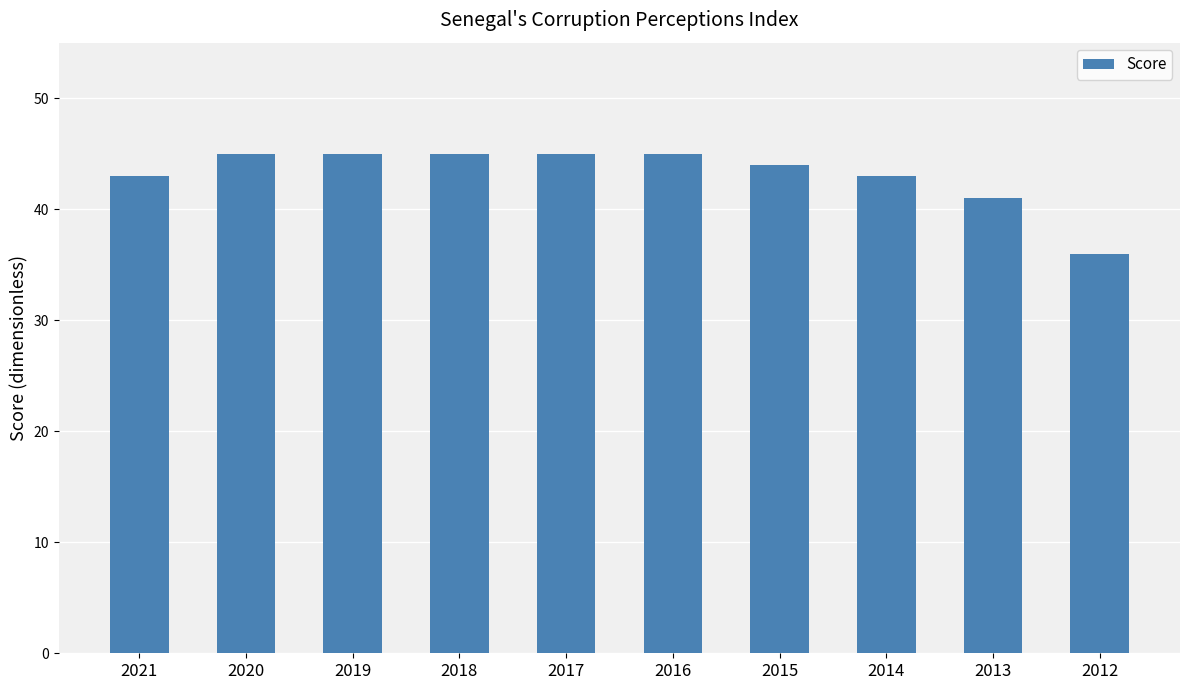

What is the difference between the maximum and minimum values?

9